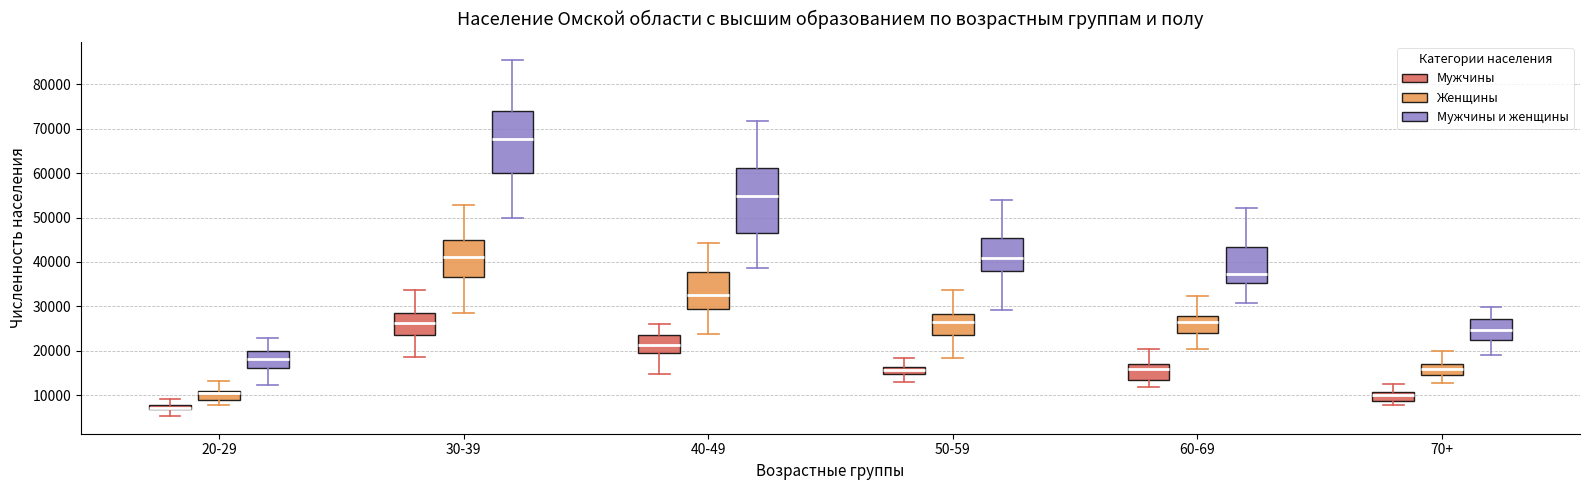

Where does the median line of the box for 70+ (Мужчины) sit on the y-axis? The values are not printed on the chart, so give them approximately, as read against the axis.

10000